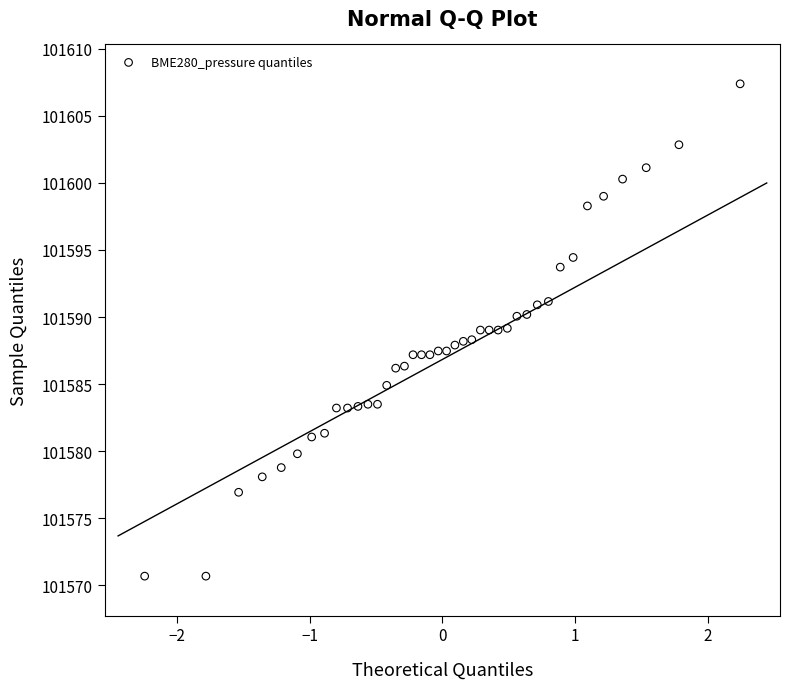

What is the range of X values (max minus min)?

4.5